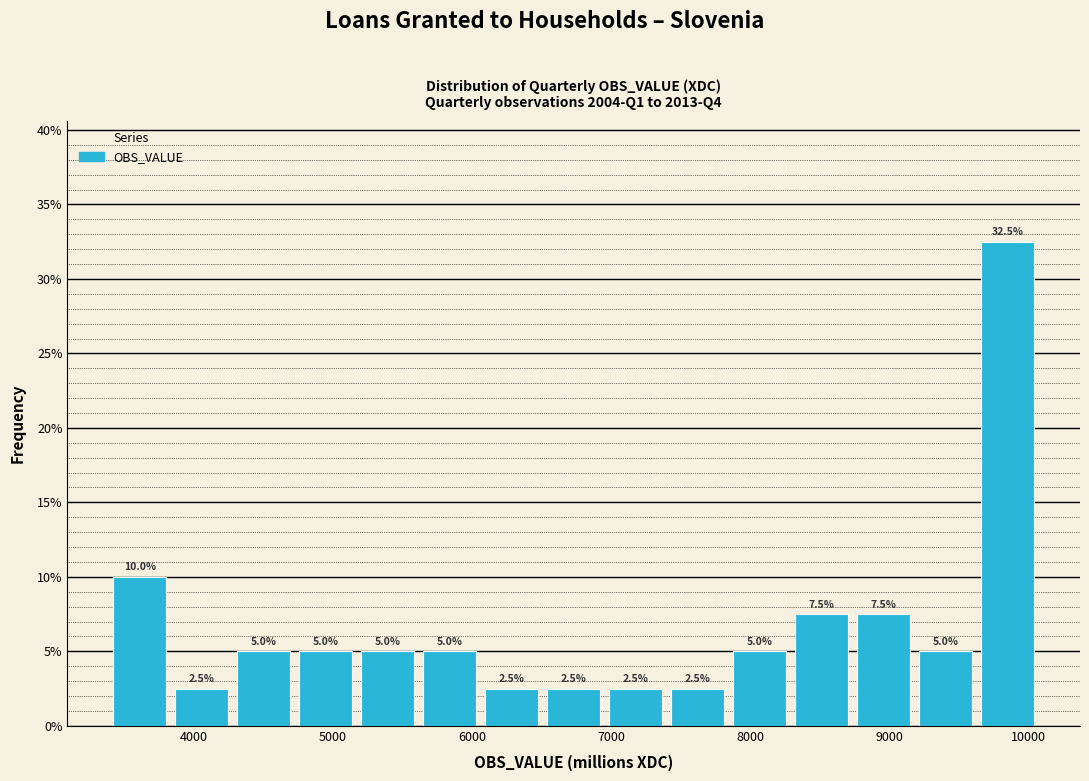

What is the height of the bar covering 4300 to 4700 on the x-axis? The bar edges are not printed on the chart, so give them approximately, as read against the axis.

5.0